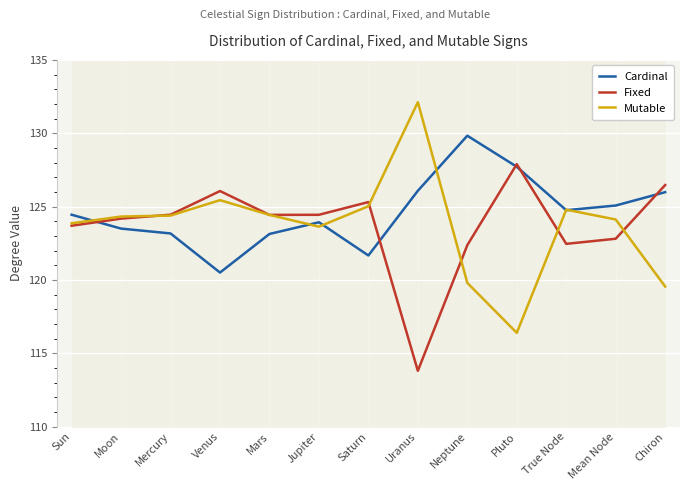

Where is Mutable nearest to the value 124?

Mean Node